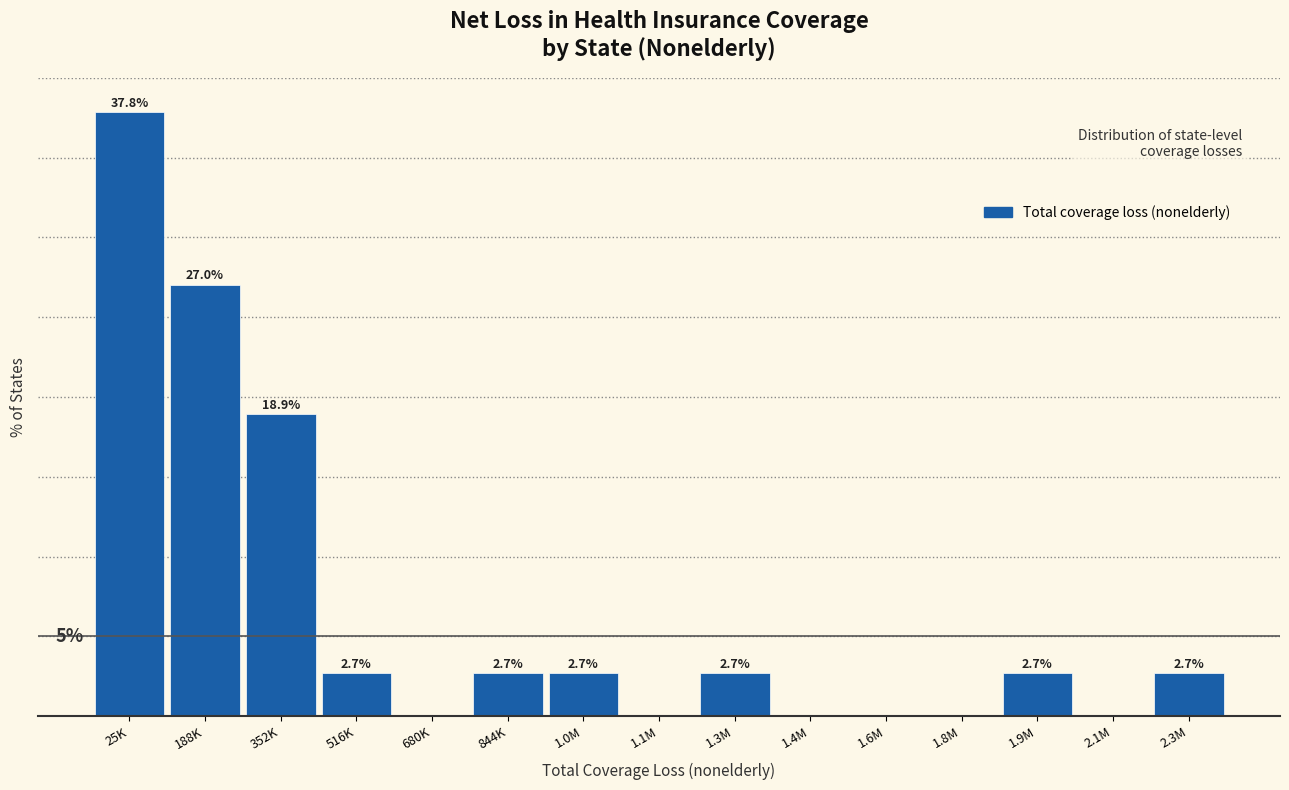

At which category does the chart reach its peak across all series?

25K